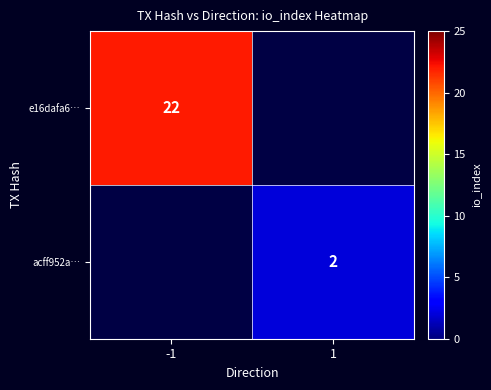

Is the value of e16dafa6… at -1 greater than the value of acff952a… at 1?

Yes